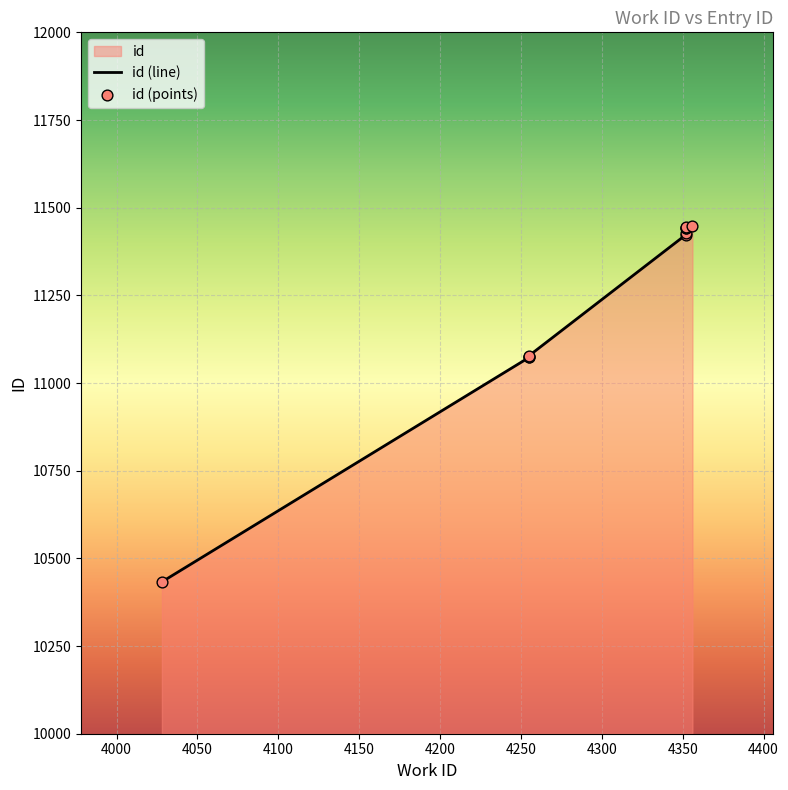

Approximately how many times larger is the value at 4352 compared to 4255?

1.0